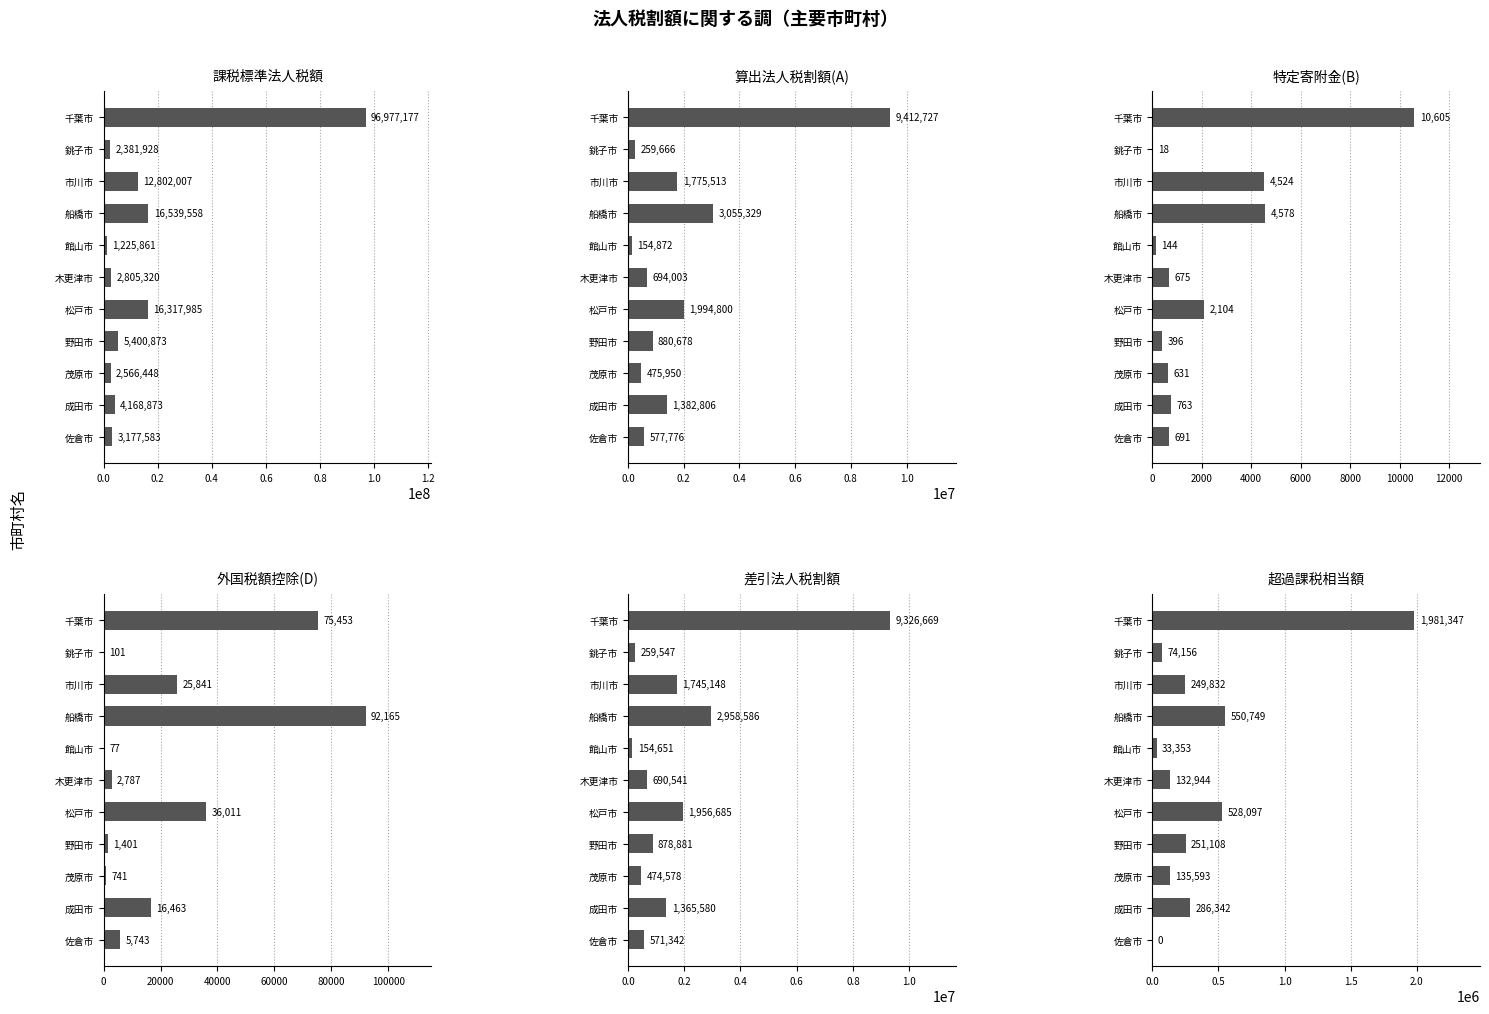

What is the difference between the maximum and minimum values in the 算出法人税割額(A) series?

9257855